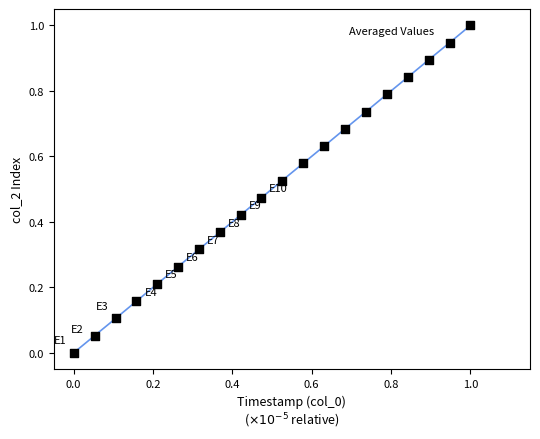

What is the range of Y values (max minus min)?

1.0